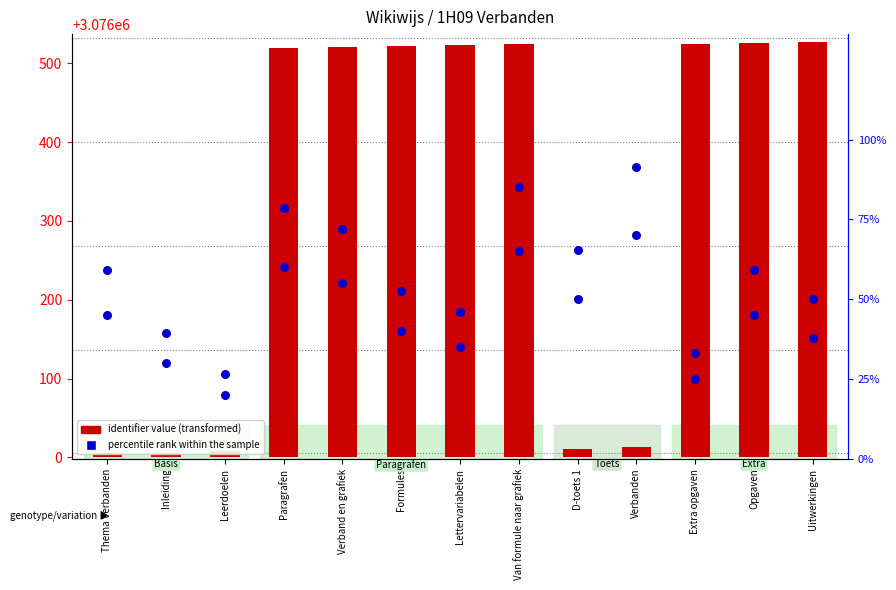

At which category is the sum across all series the highest?

Van formule naar grafiek